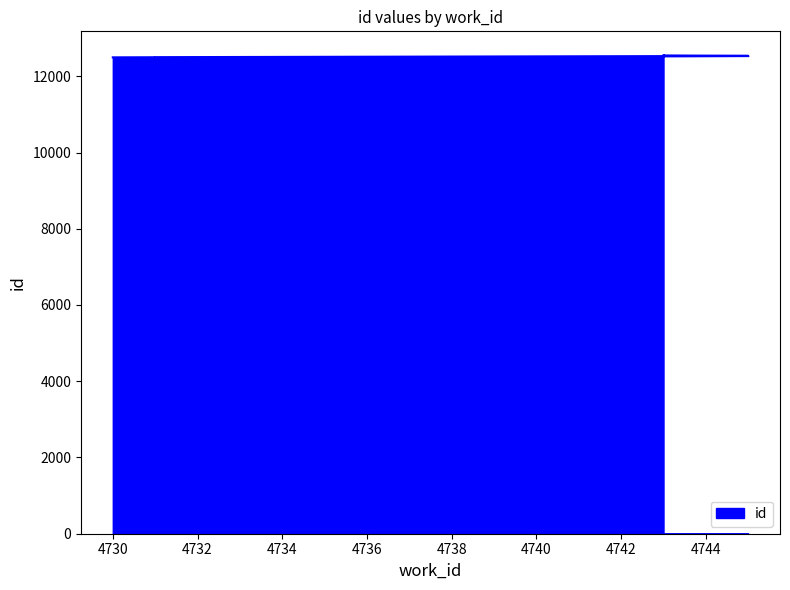

What is the average value?

12528